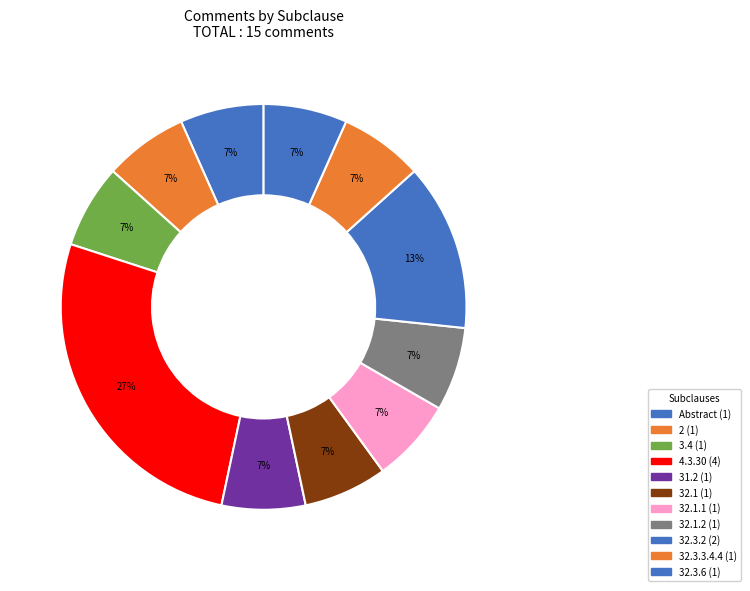

Is there a majority slice in this chart?

No